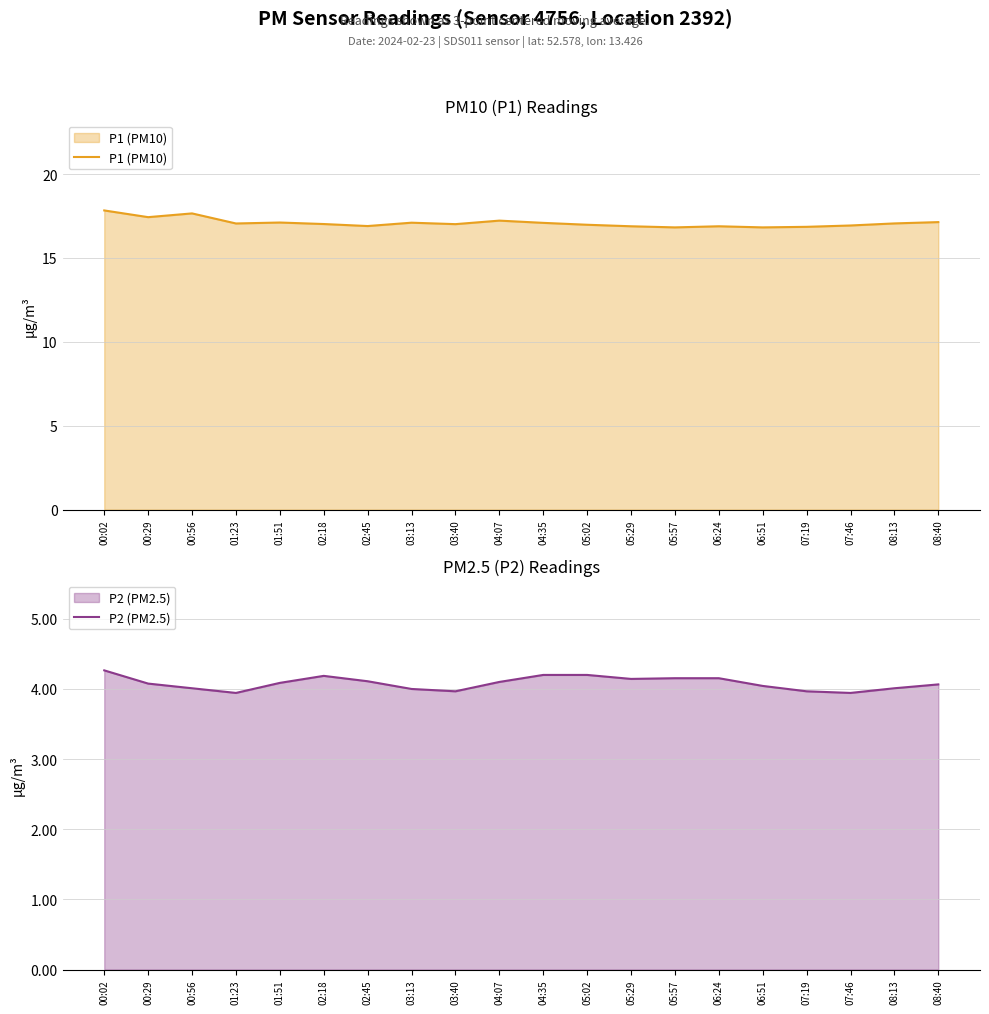

What is the minimum value for P2 (PM2.5)?

3.9